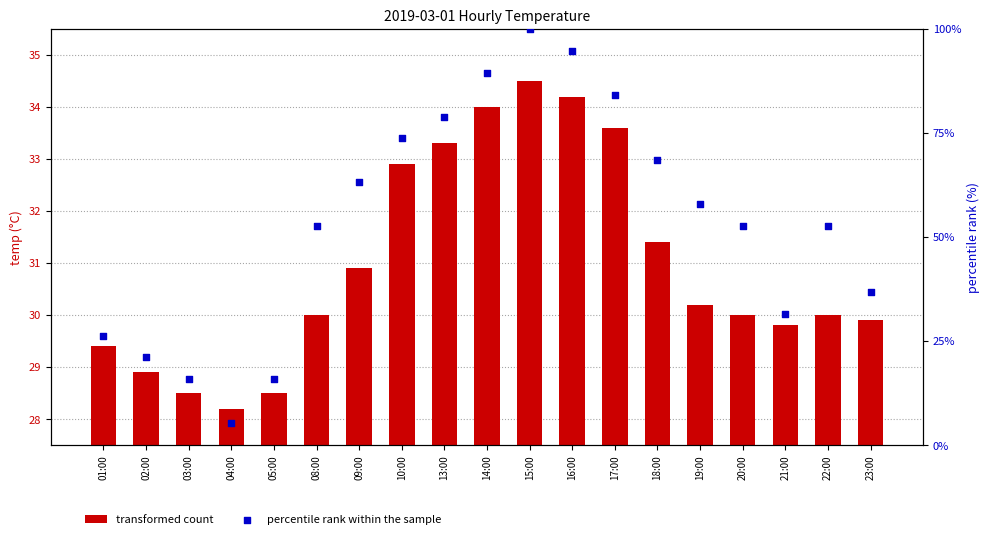

Which series contains the lowest Y value?

percentile rank within the sample